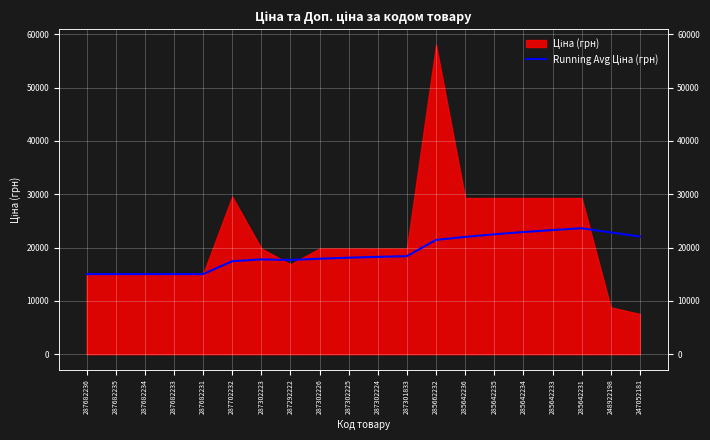

True or false: there are more than 0 points higher than both neighbors.

True